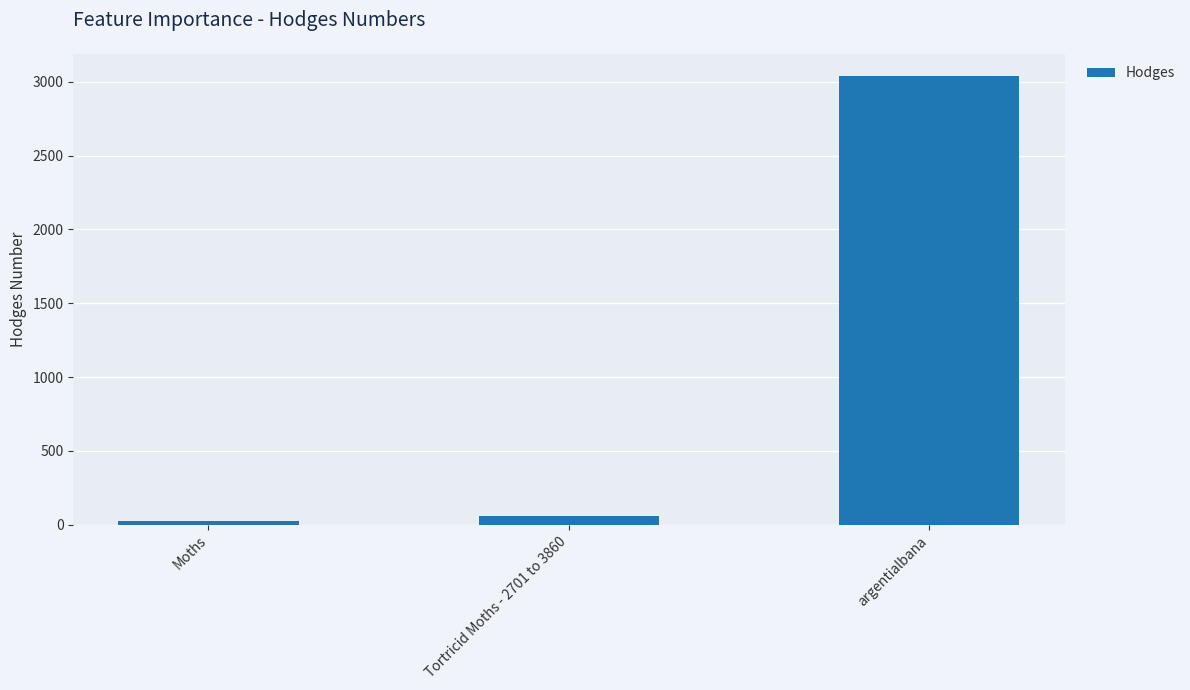

Between Tortricid Moths - 2701 to 3860 and argentialbana, which is larger?

argentialbana